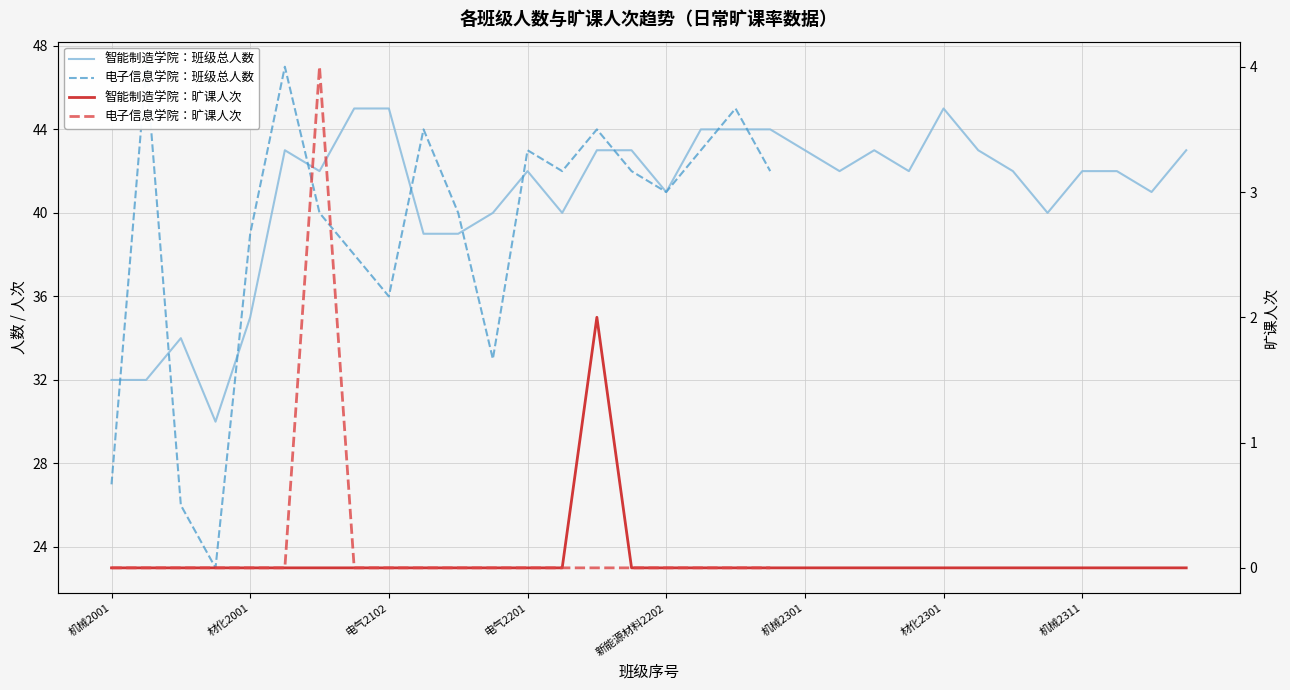

True or false: 智能制造学院_旷课人次 and 智能制造学院 cross at least once.

False